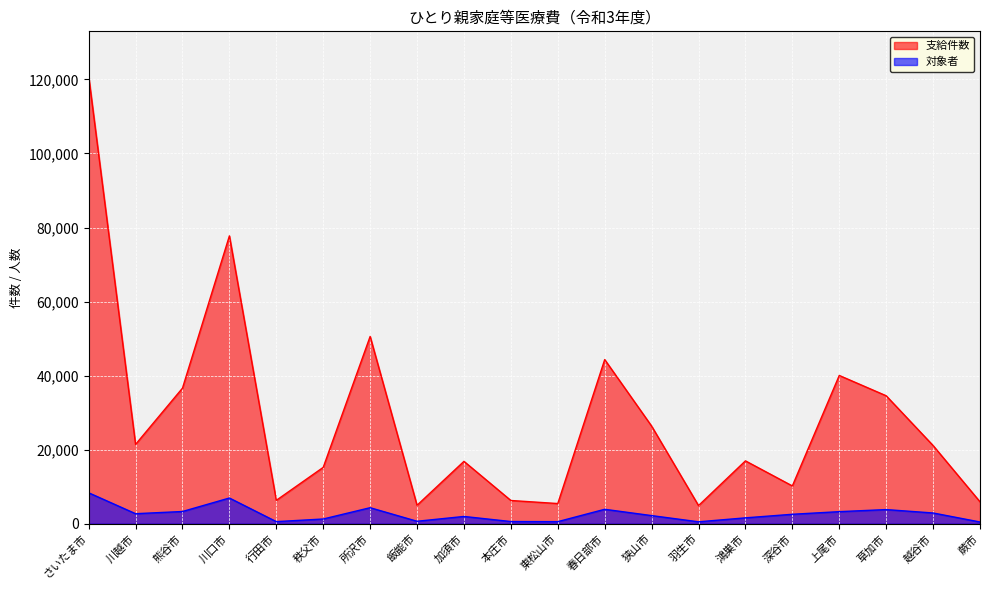

Reading left to right, extract all data points from this chart.

支給件数: 120892	21432	36614	77743	6314	15218	50581	4982	16846	6272	5450	44330	26368	4898	16975	10204	40043	34559	21116	5920
対象者: 8355	2708	3301	6944	566	1276	4326	664	1964	589	561	3897	2194	518	1587	2552	3261	3818	2902	466